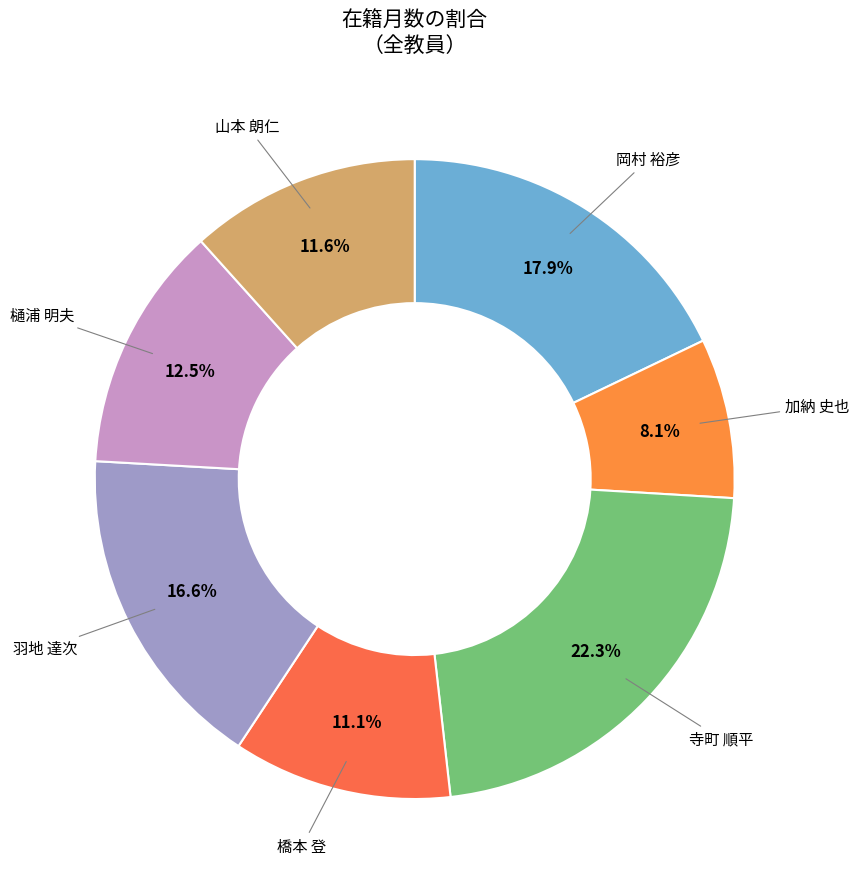

How many segments does this pie chart have?

7